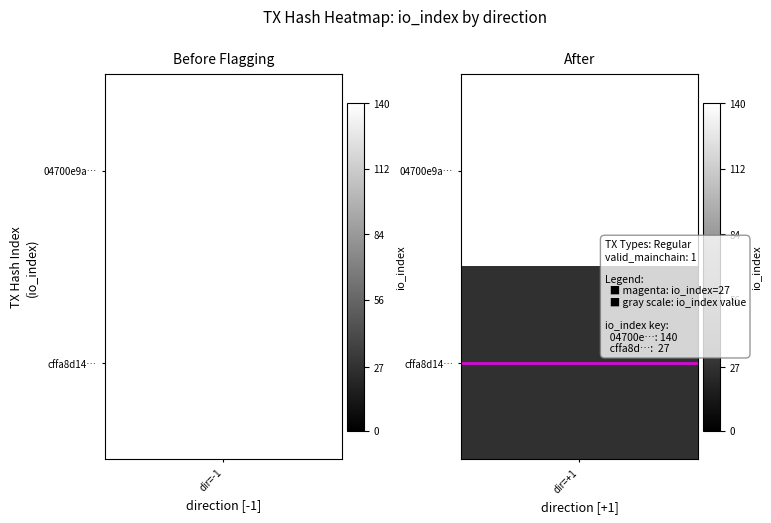

Count the number of categories in the chart.

2